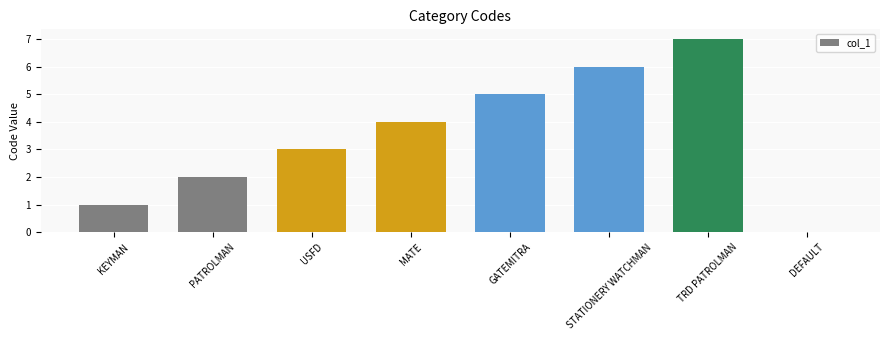

Which has a higher value, KEYMAN or USFD?

USFD